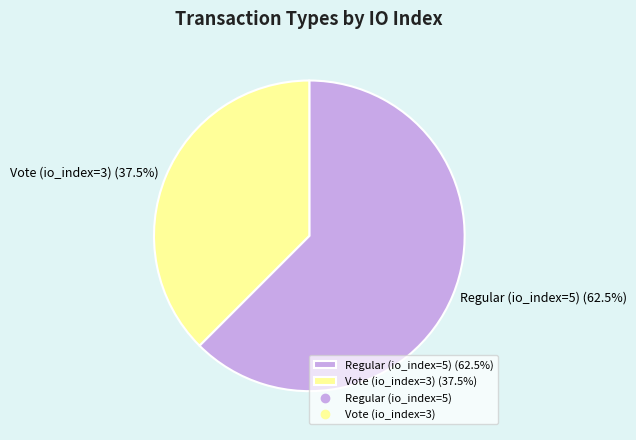

The Vote (io_index=3) slice represents 25% of the pie. True or false?

False